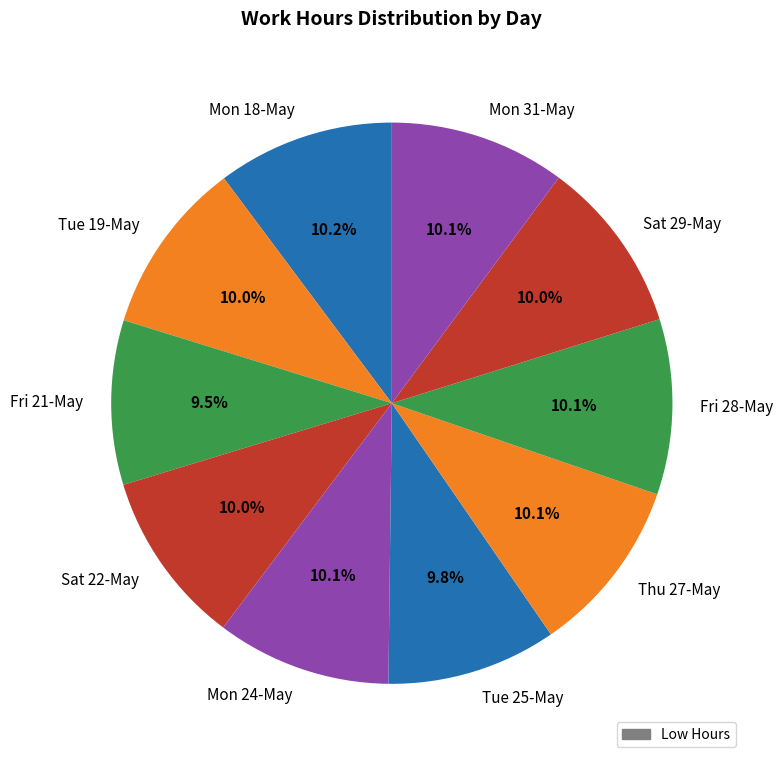

What is the ratio of the value at Fri 21-May to the value at Sat 29-May?

0.9